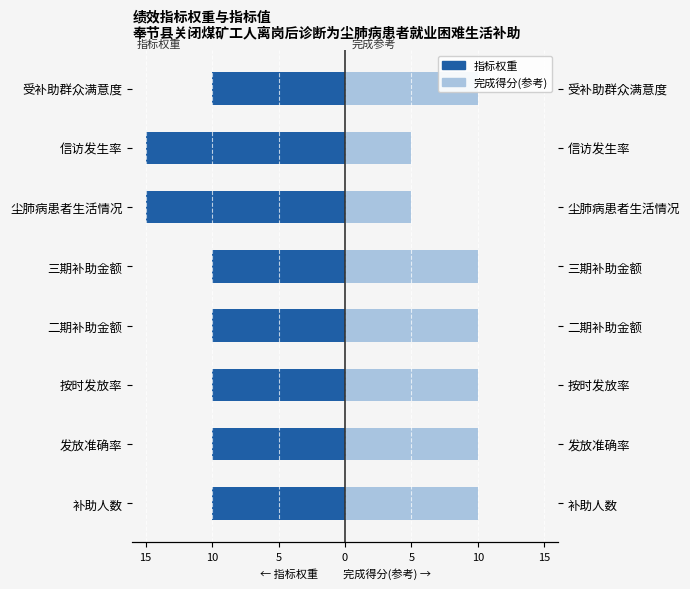

At 补助人数, list the series in order from smallest to largest.

指标权重, 完成得分(参考)